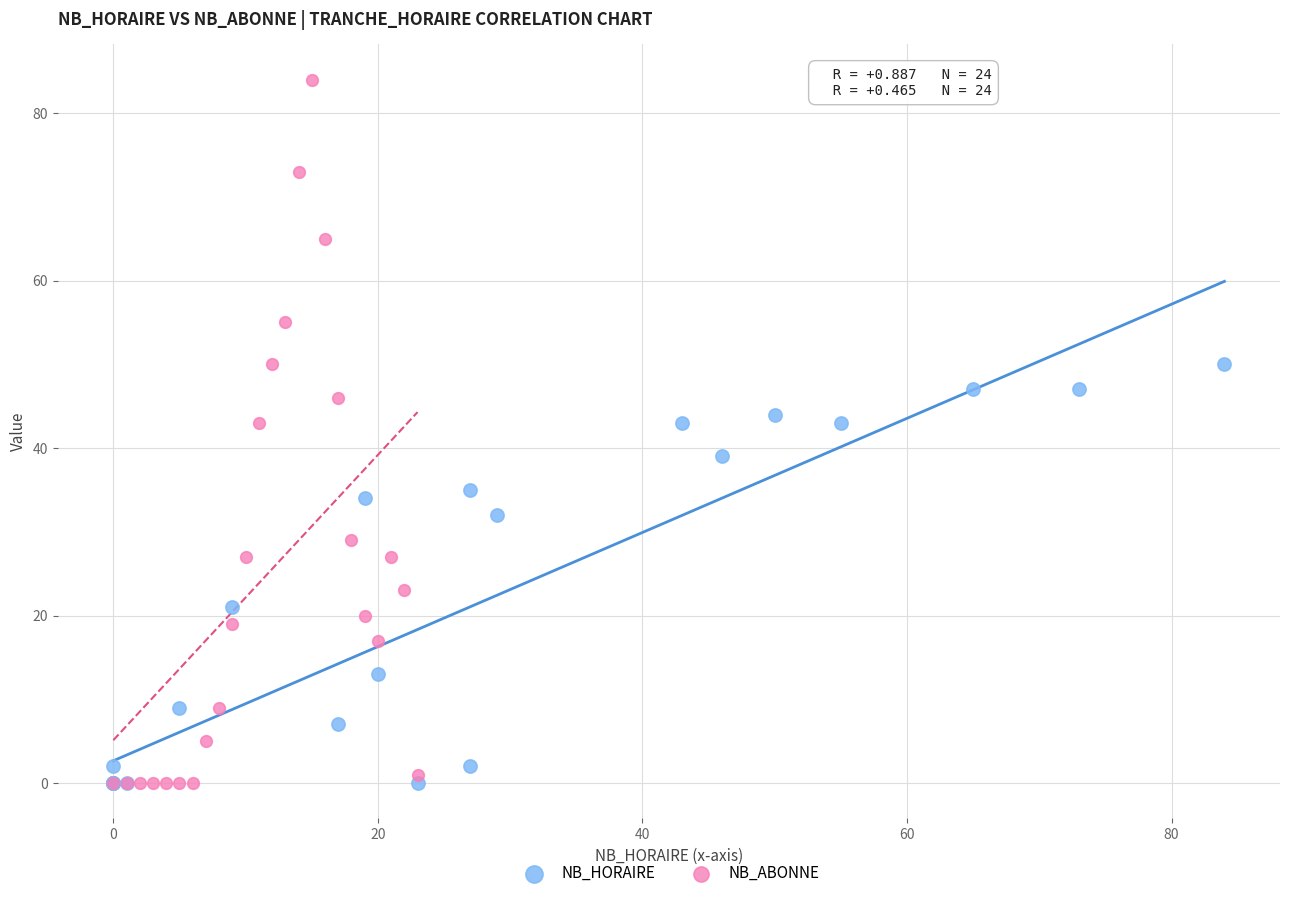

Which series reaches the maximum Y coordinate?

NB_ABONNE